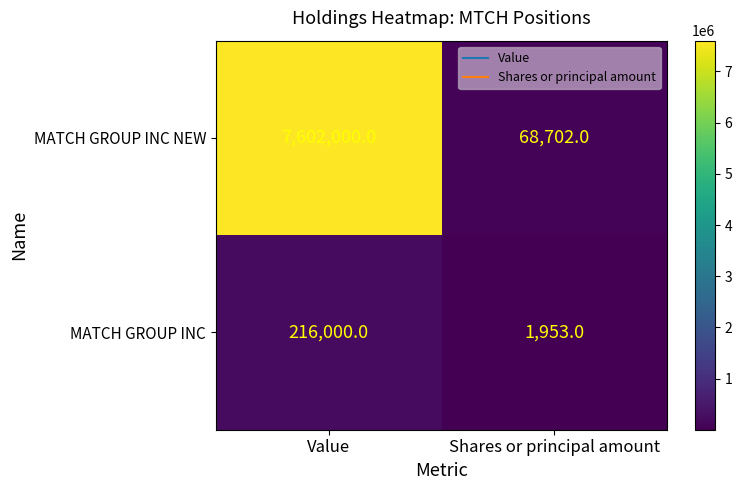

Which category has the highest value across all series?

Value